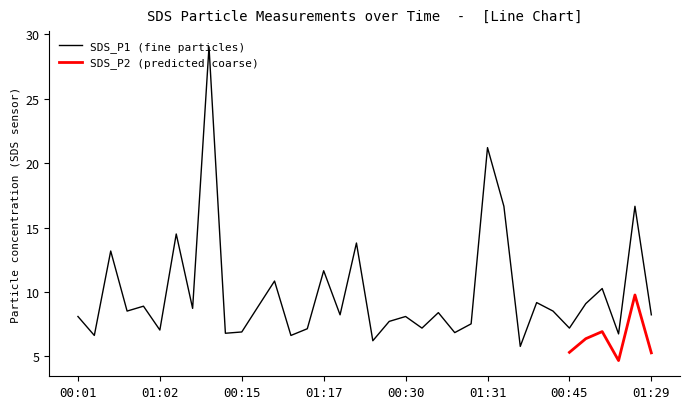

True or false: there are more than 1 points higher than both neighbors.

True